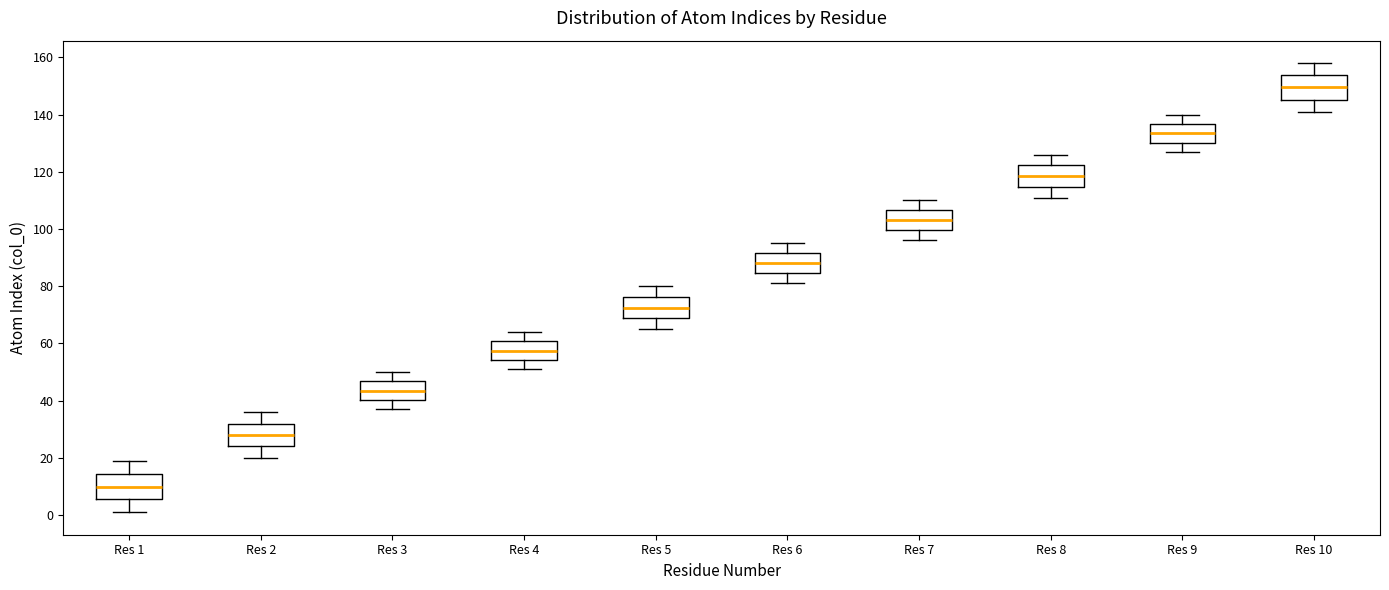

Which box's median line is the lowest?

Res 1